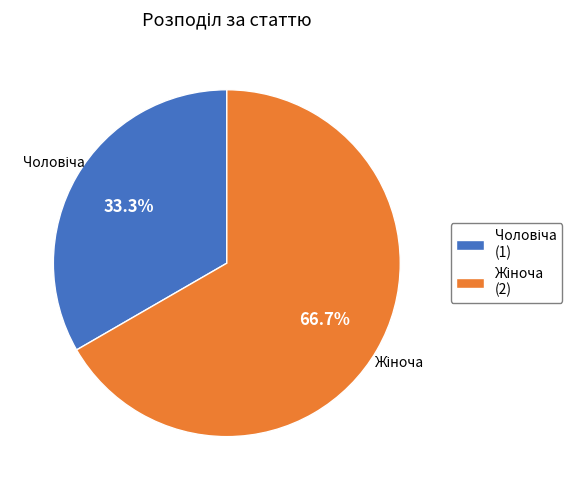

Does any single category account for the majority?

Yes